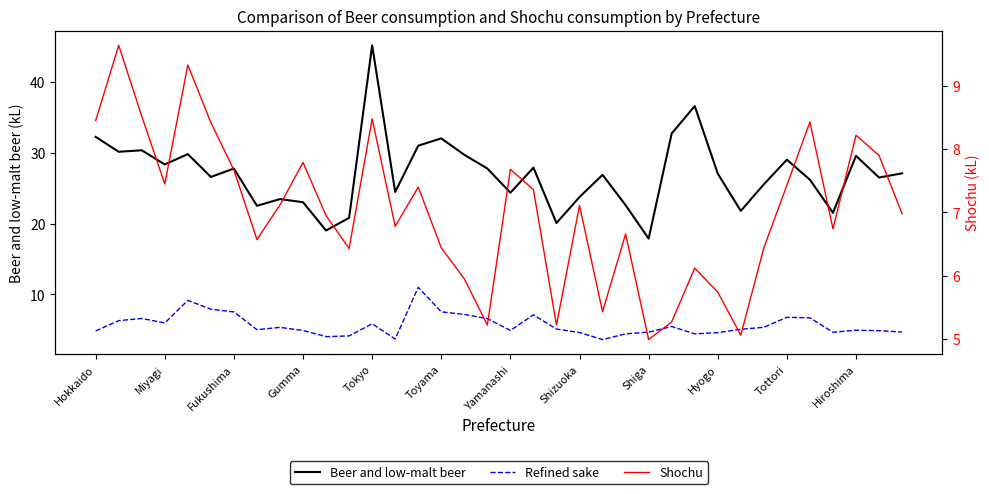

At Tottori, list the series in order from largest to smallest.

Beer and low-malt beer, Shochu, Refined sake